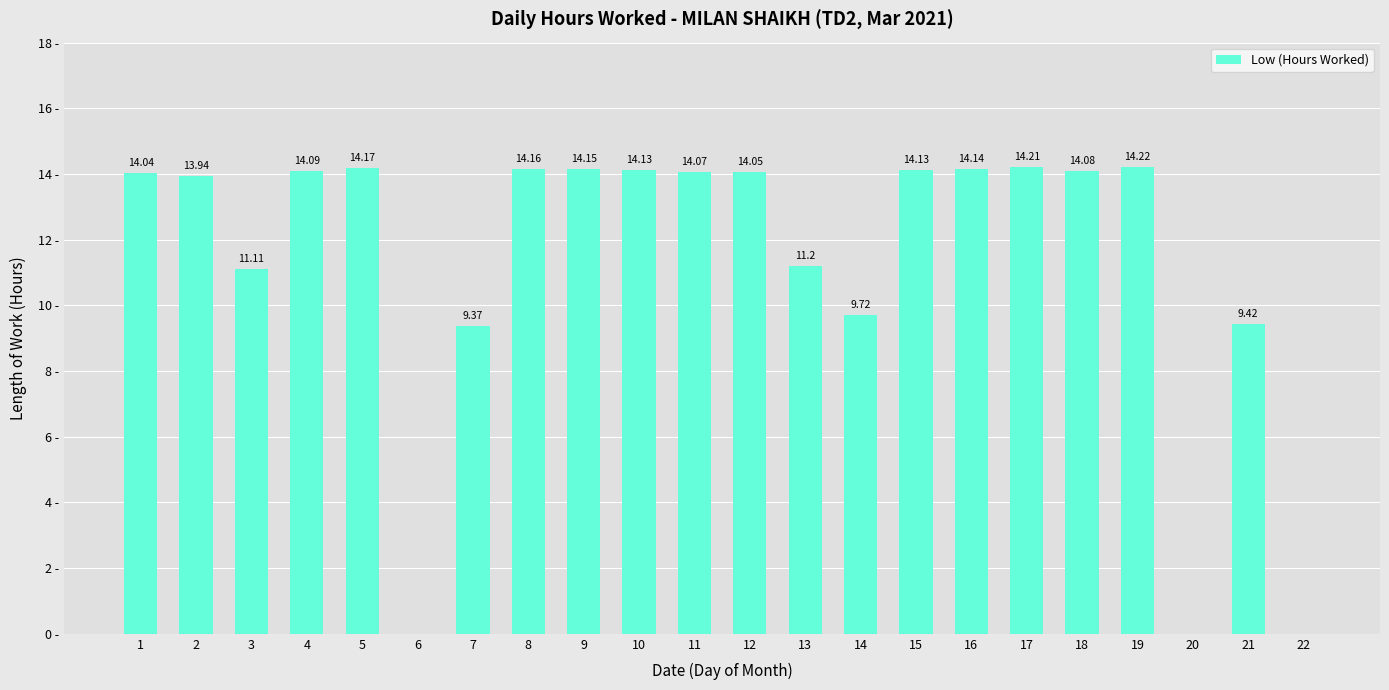

Are the bars grouped side by side (vs. stacked)?

No